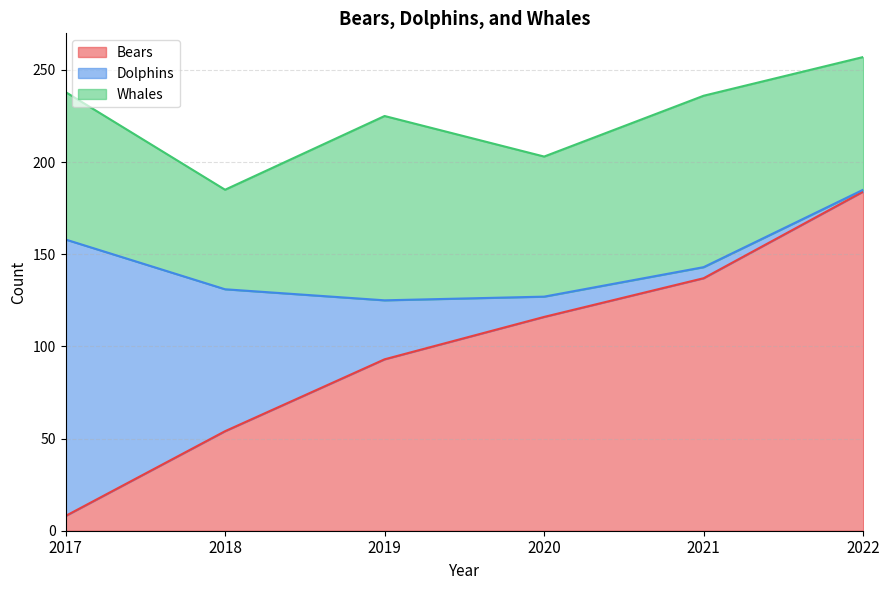

What is the sum of all Whales values?

475